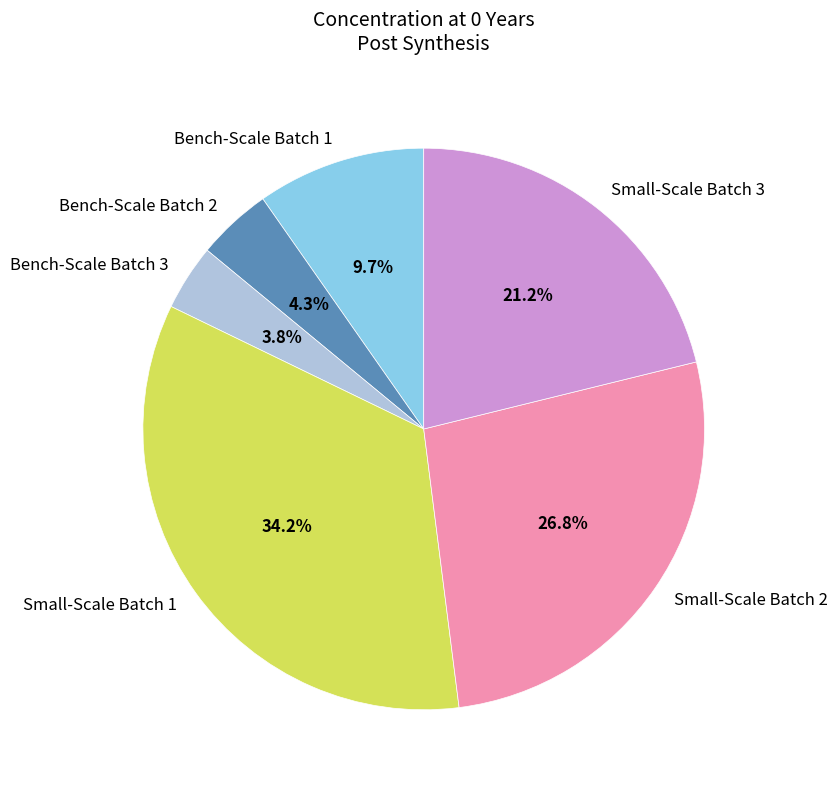

Is it true that Bench-Scale Batch 2 is 4% of the pie?

True